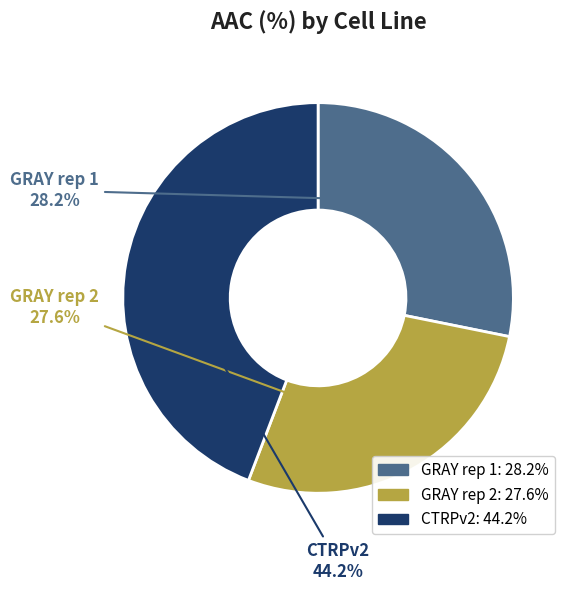

True or false: CTRPv2 accounts for 44% of the total.

True